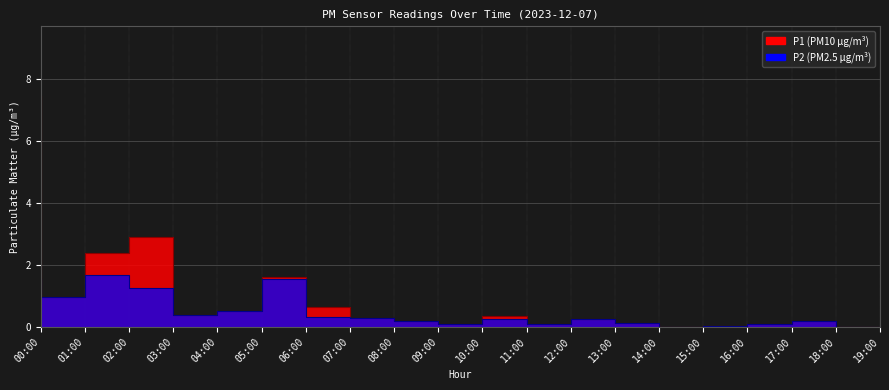

How many positive values does the P1 series have?

18